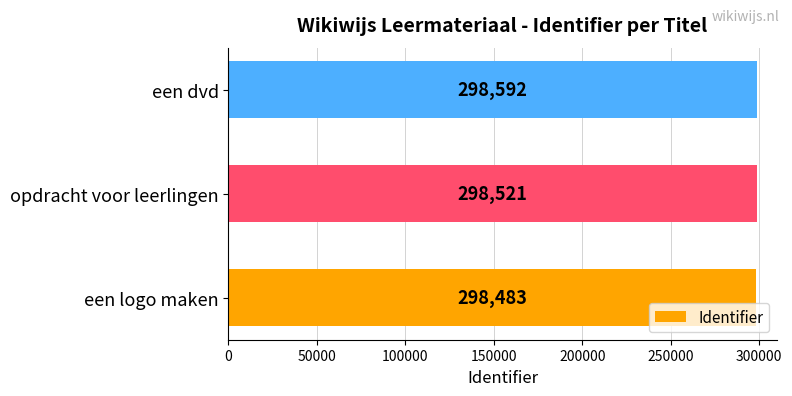

Which label corresponds to the largest value in the chart?

een dvd